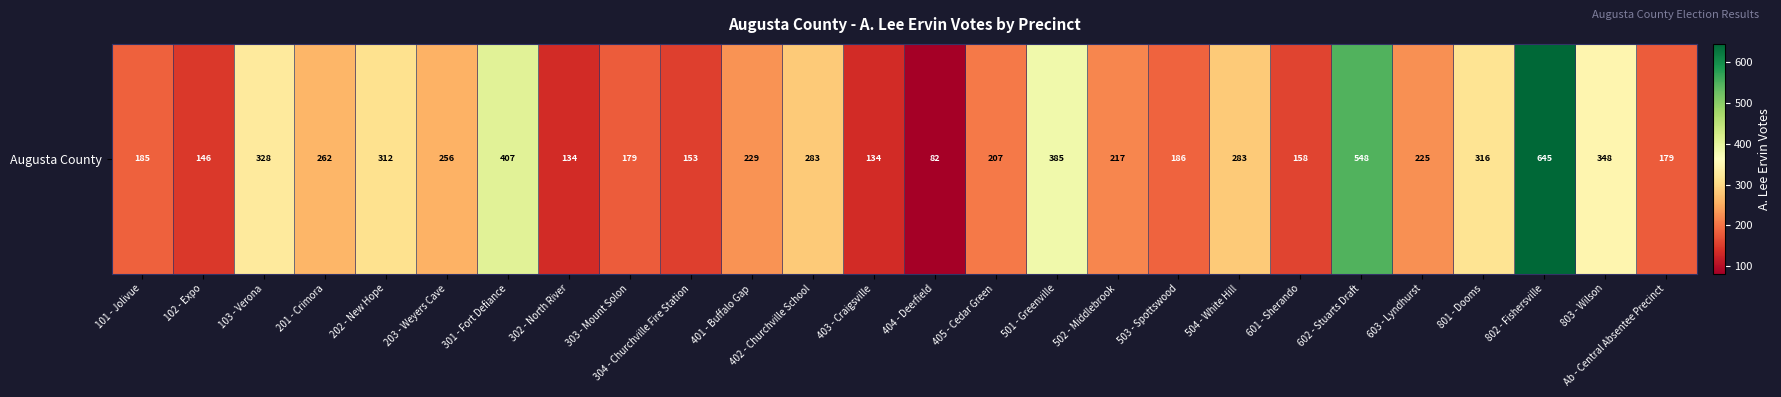

Rank the categories by value from lowest to highest.

404 - Deerfield, 302 - North River, 403 - Craigsville, 102 - Expo, 304 - Churchville Fire Station, 601 - Sherando, 303 - Mount Solon, Ab - Central Absentee Precinct, 101 - Jolivue, 503 - Spottswood, 405 - Cedar Green, 502 - Middlebrook, 603 - Lyndhurst, 401 - Buffalo Gap, 203 - Weyers Cave, 201 - Crimora, 402 - Churchville School, 504 - White Hill, 202 - New Hope, 801 - Dooms, 103 - Verona, 803 - Wilson, 501 - Greenville, 301 - Fort Defiance, 602 - Stuarts Draft, 802 - Fishersville